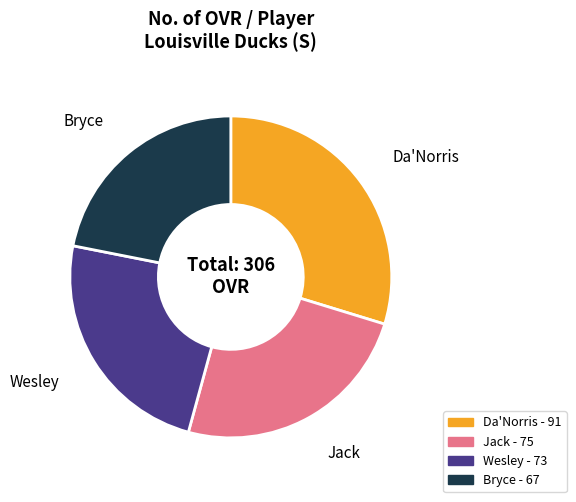

Is it true that Bryce is 22% of the pie?

True